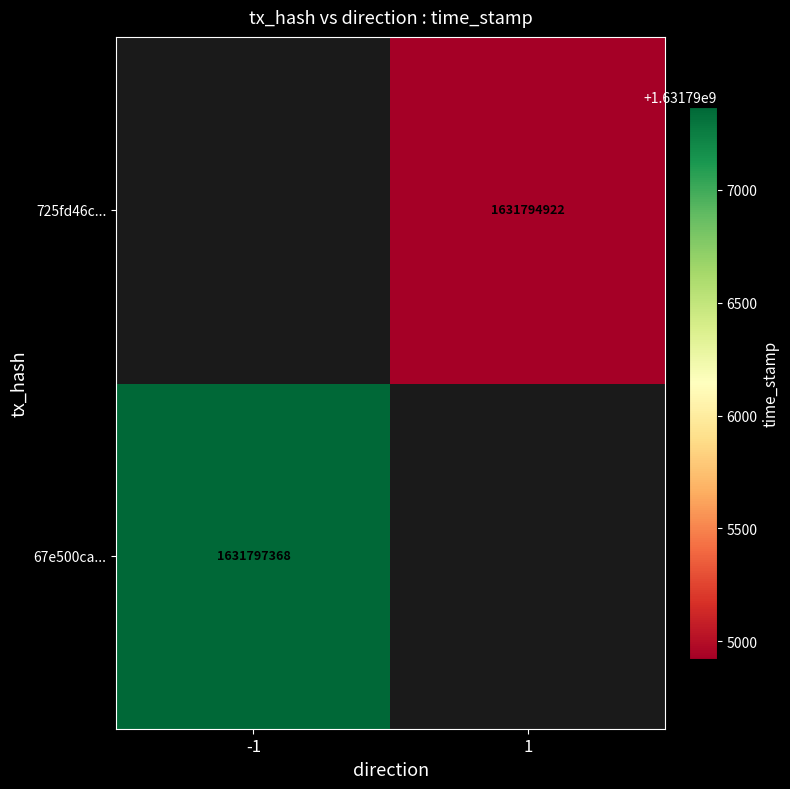

The value of 67e500ca... at -1 is 888844448. True or false?

False